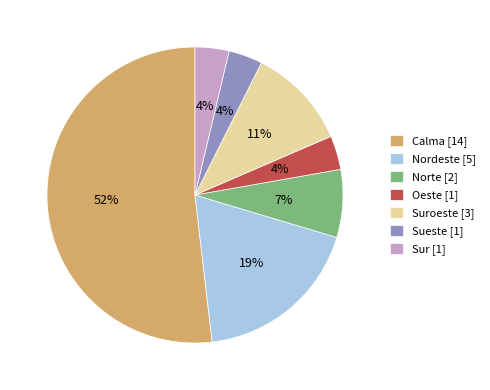

Does Calma [14] represent more than half of the total?

Yes